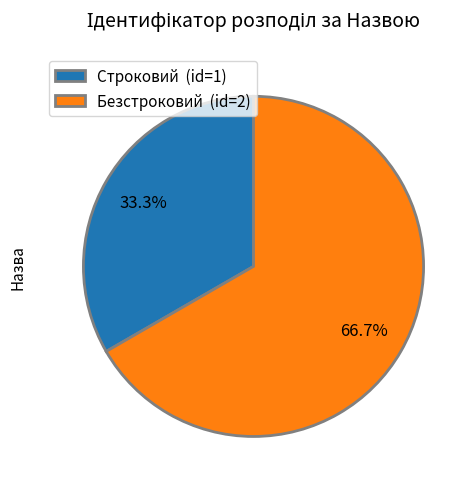

Is there a majority slice in this chart?

Yes